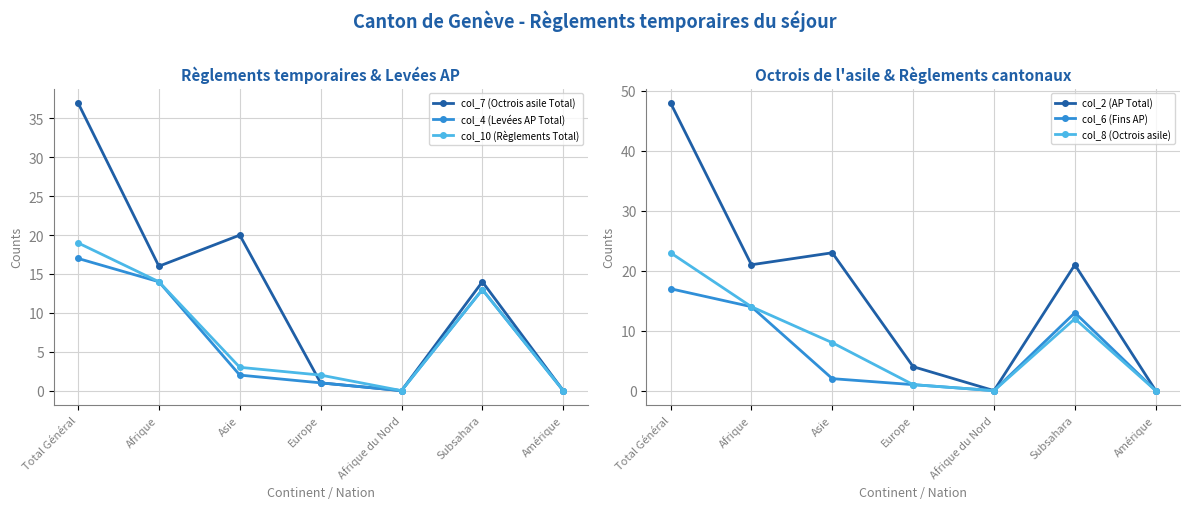

At which category is the sum across all series the highest?

Total Général